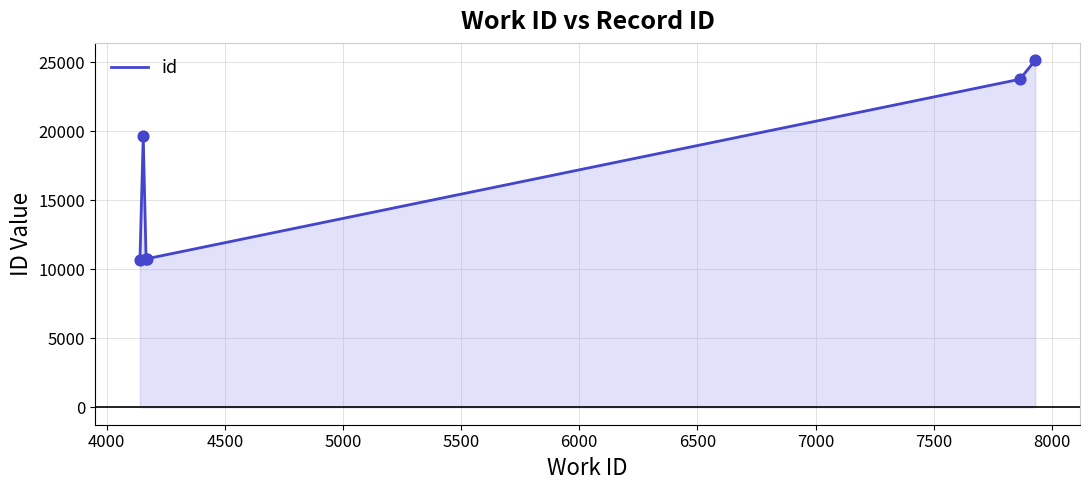

How many interior local peaks (higher than both neighbors) does the data have?

1